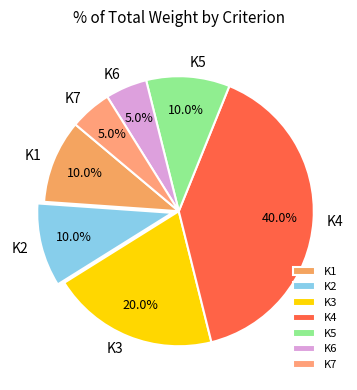

Does K4 account for over 50% of the chart?

No